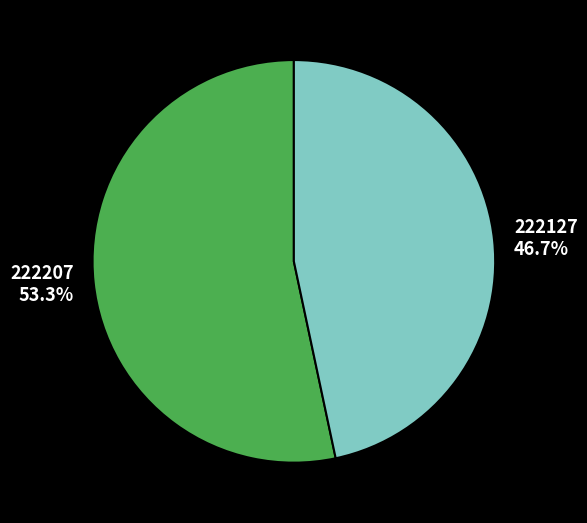

To the nearest percent, what is the average slice percentage?

50%